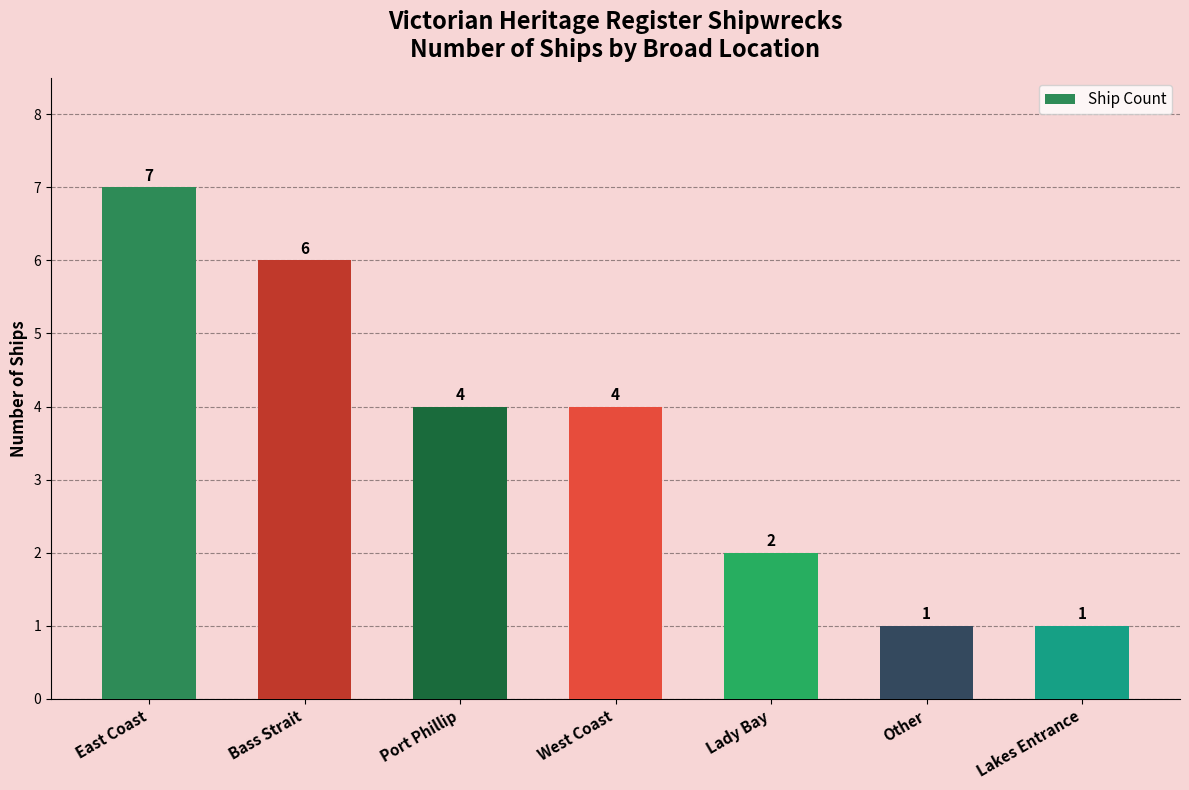

What is the change in value from Bass Strait to Other?

-5